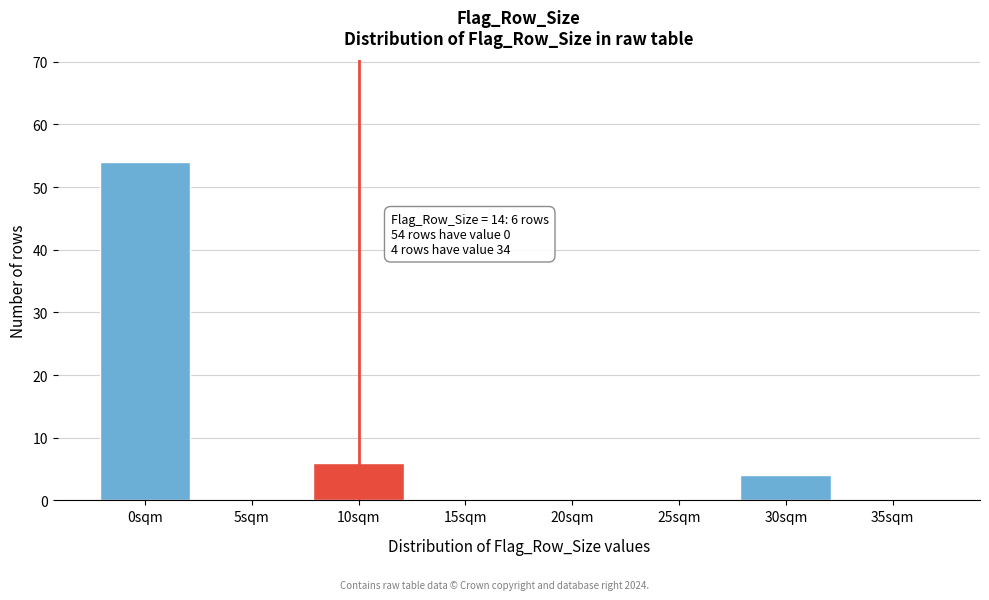

Reading right to left, extract all data points from this chart.

35sqm=0	30sqm=4	25sqm=0	20sqm=0	15sqm=0	10sqm=6	5sqm=0	0sqm=54